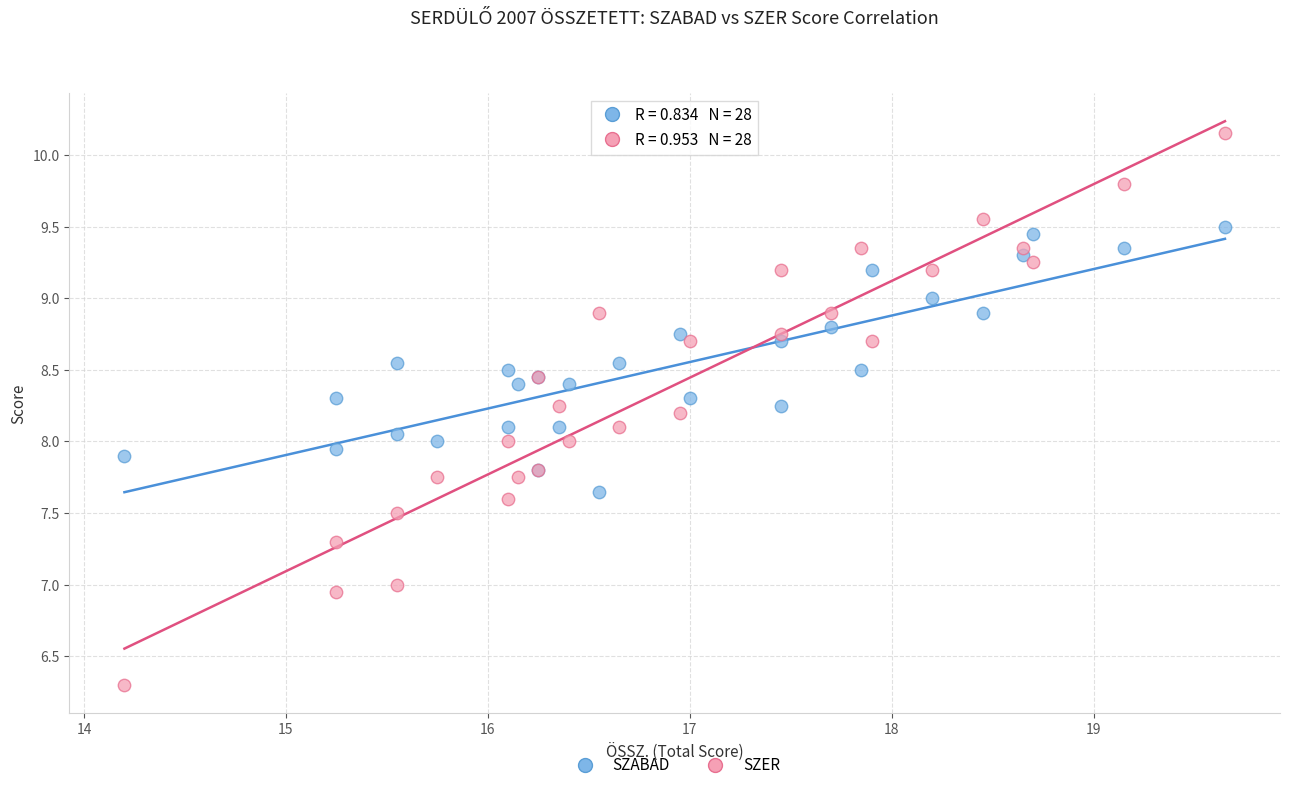

Which series has the widest spread of Y values?

SZER